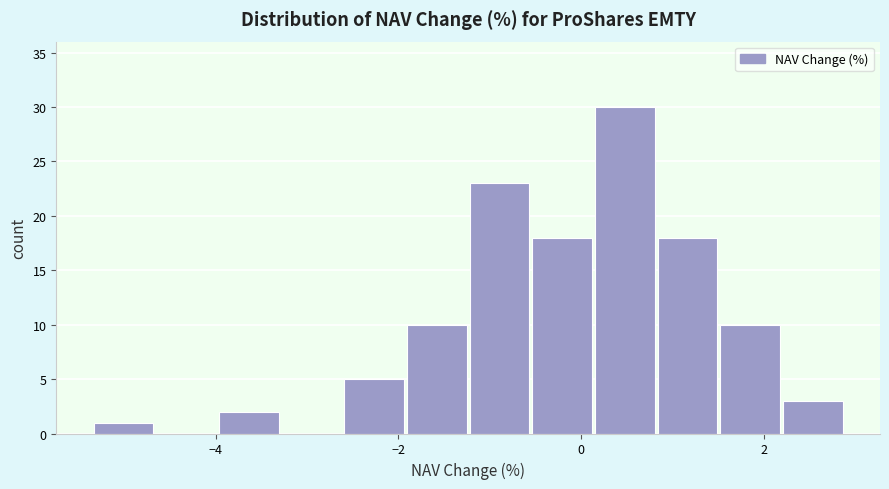

Around what value on the x-axis is the tallest bar? Give the approximate position of its centre, as read against the axis.

0.4